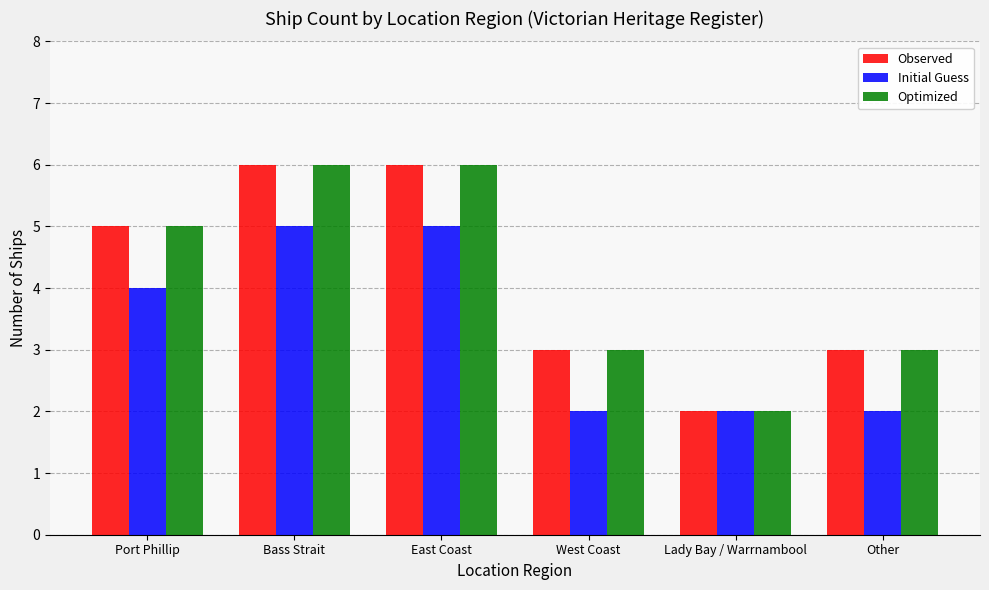

What is the spread (max minus min) of values at West Coast?

1